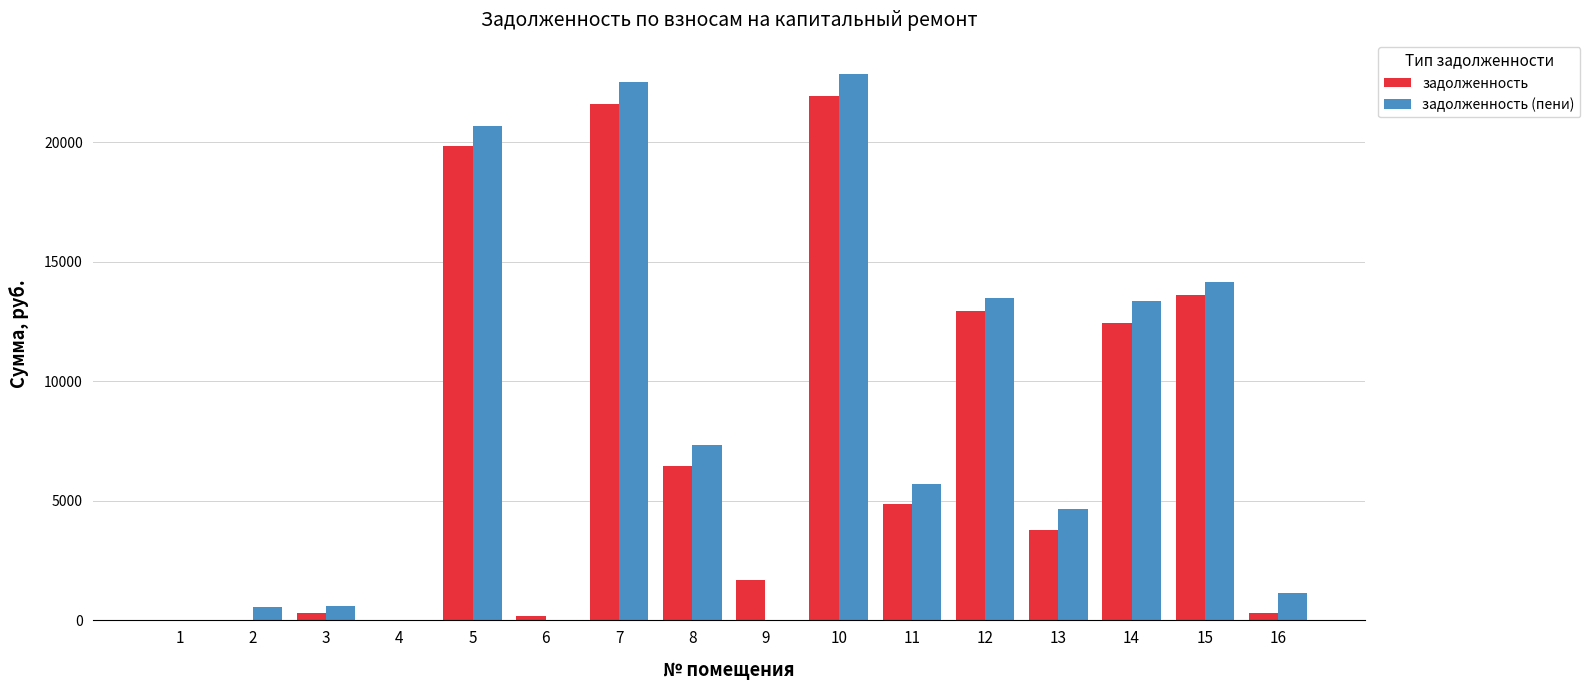

How many groups of bars are there?

16